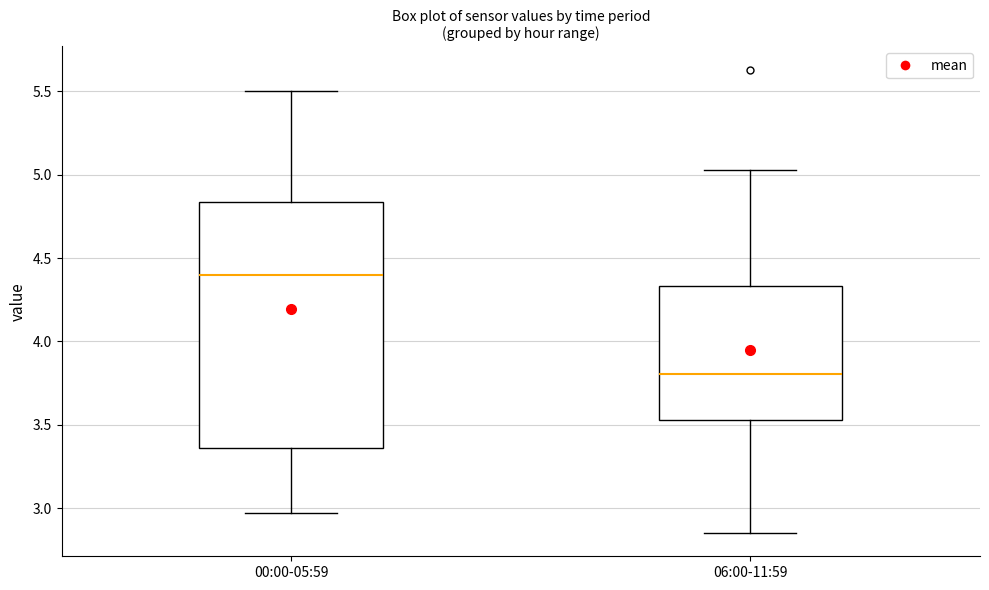

Which box has the lowest median line?

06:00-11:59